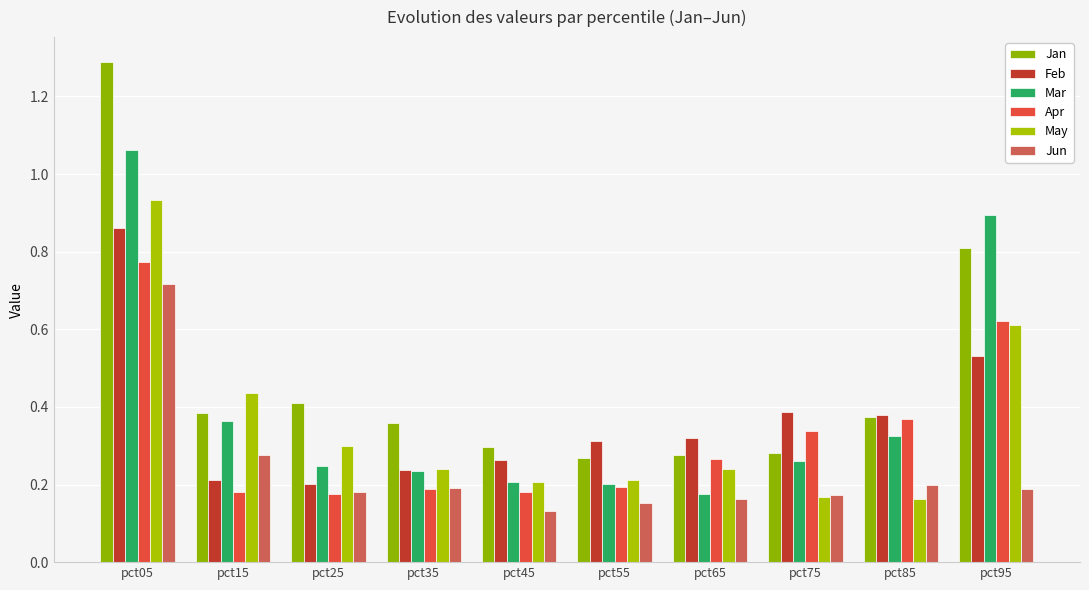

What is the value of the Feb bar at the 10th from the left?

0.5